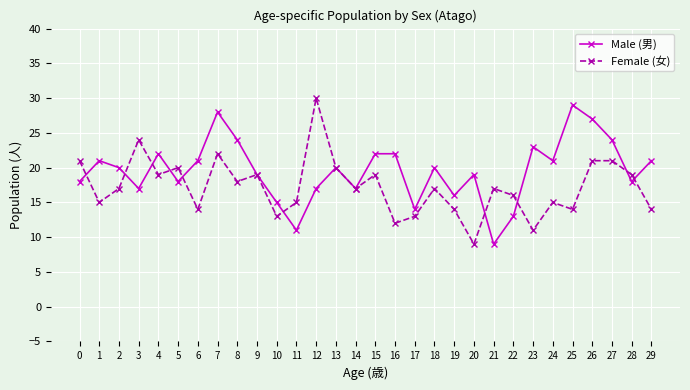

Reading left to right, extract all data points from this chart.

Male (男): 18	21	20	17	22	18	21	28	24	19	15	11	17	20	17	22	22	14	20	16	19	9	13	23	21	29	27	24	18	21
Female (女): 21	15	17	24	19	20	14	22	18	19	13	15	30	20	17	19	12	13	17	14	9	17	16	11	15	14	21	21	19	14